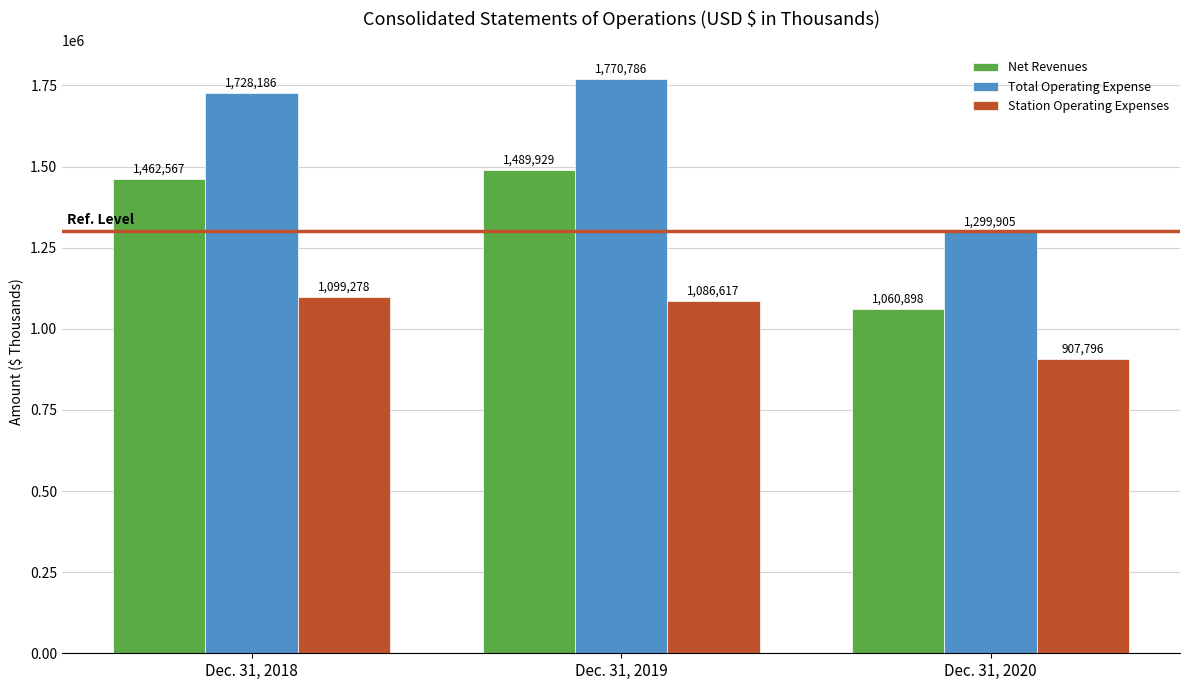

How many series are shown in this chart?

3